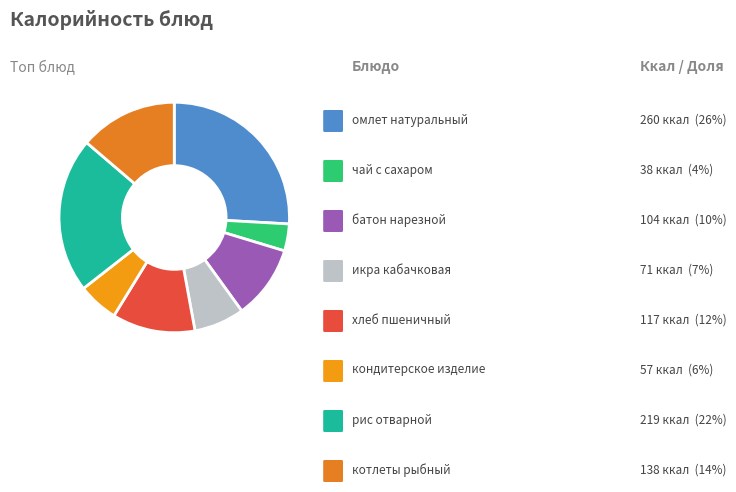

How many segments does this pie chart have?

8